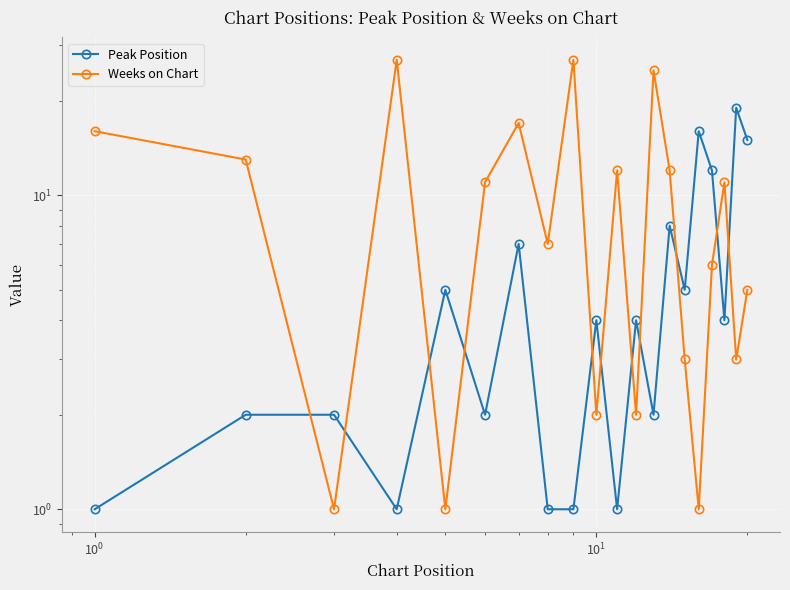

What is the value of the Peak Position point at the 6th from the left?

2